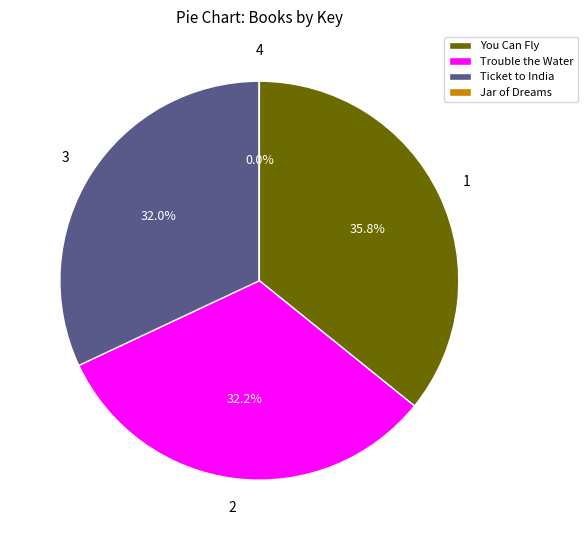

Does You Can Fly represent more than half of the total?

No